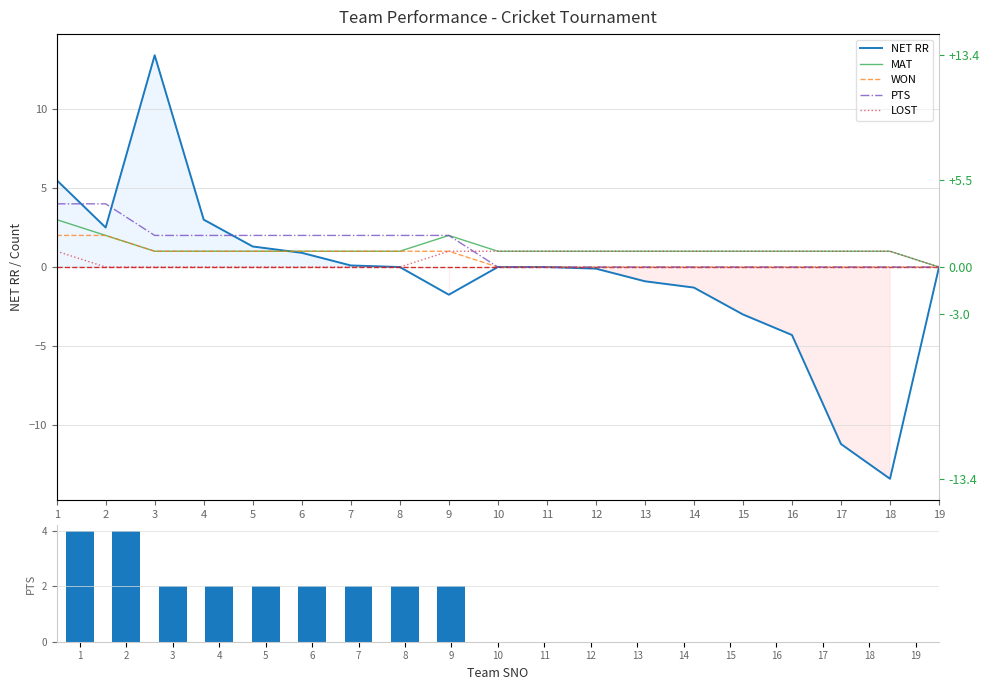

What value does the MAT series have at 13?

1.0